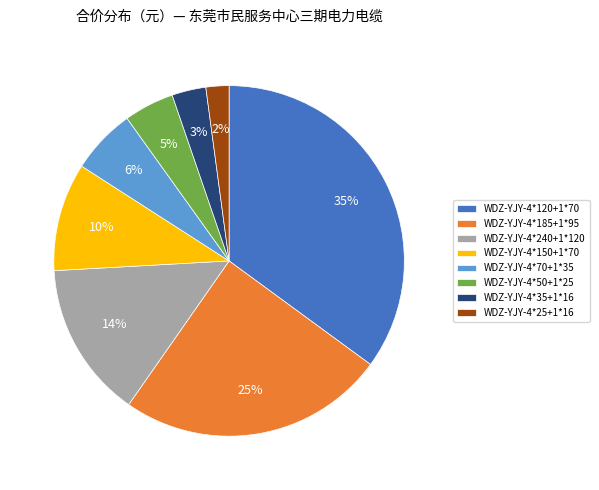

Count the number of slices in the pie.

8